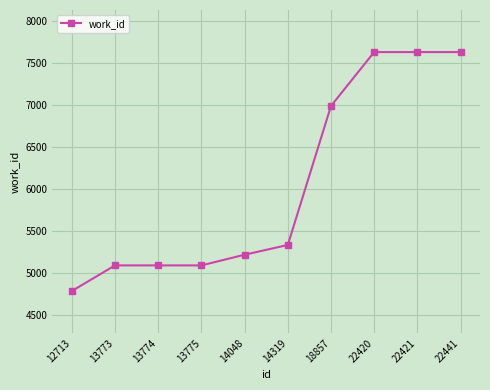

Reading right to left, transcribe all the data shown in this chart.

7629	7629	7629	6989	5337	5221	5094	5094	5094	4790